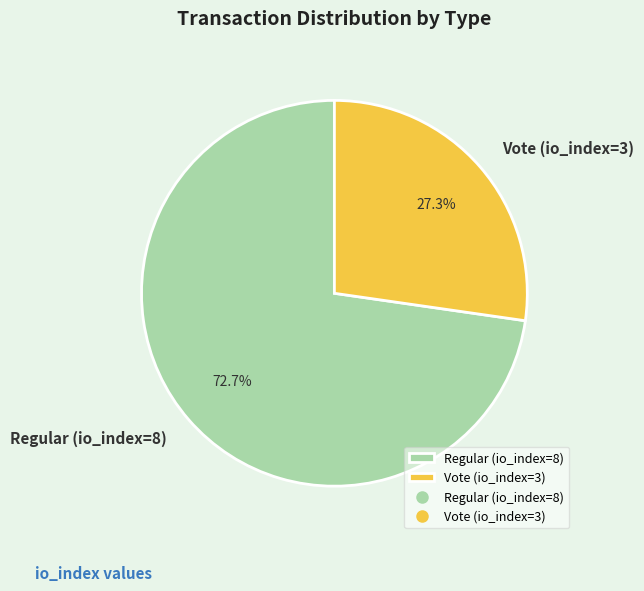

What percentage is NOT represented by Vote (io_index=3)?

72.7%